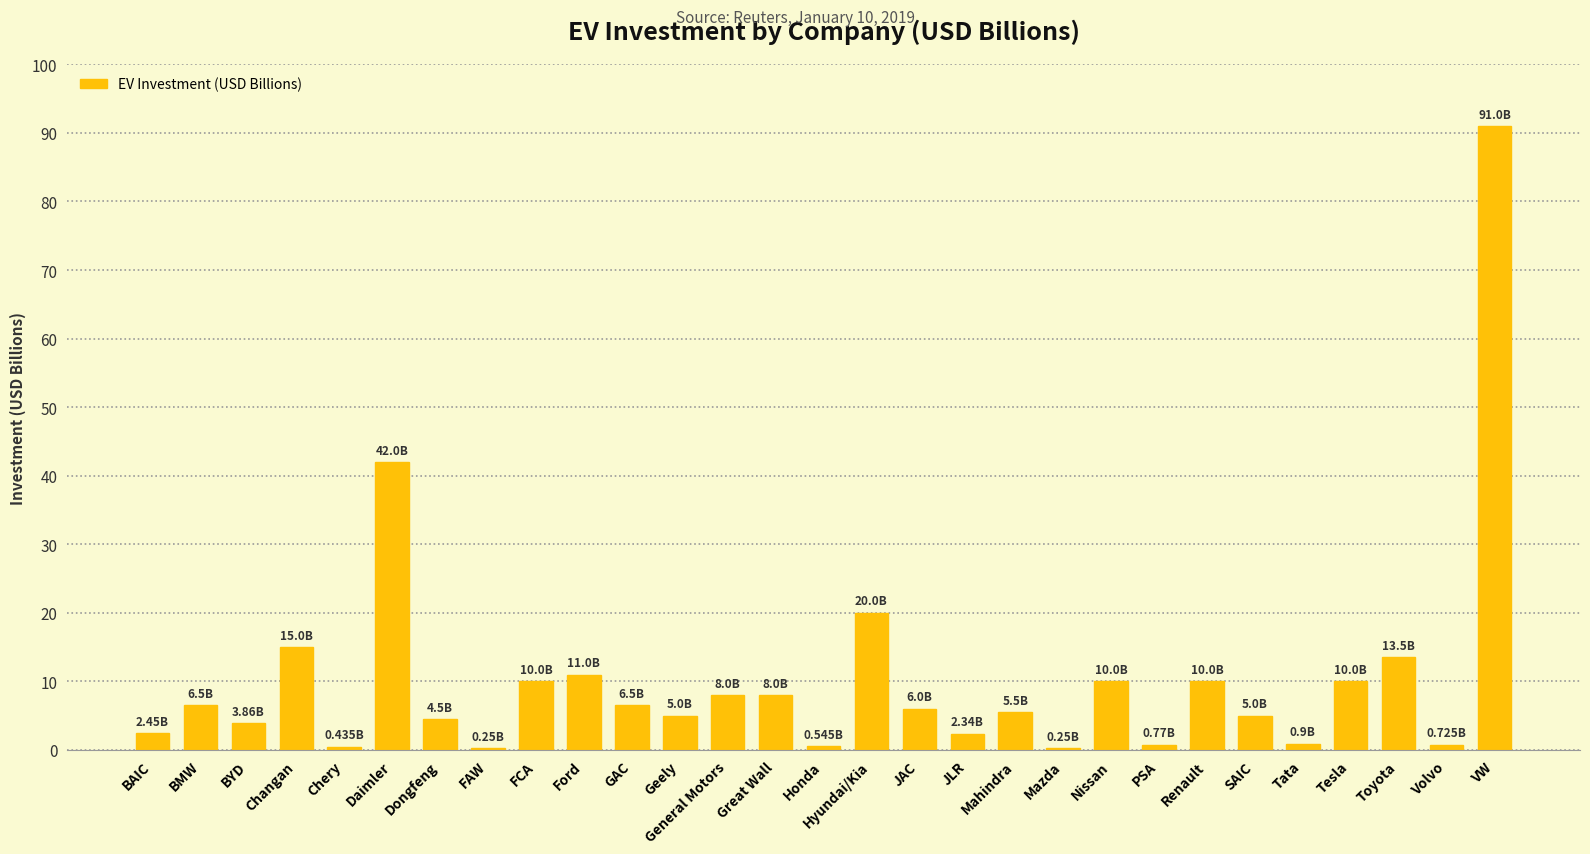

Which category has the highest value across all series?

VW